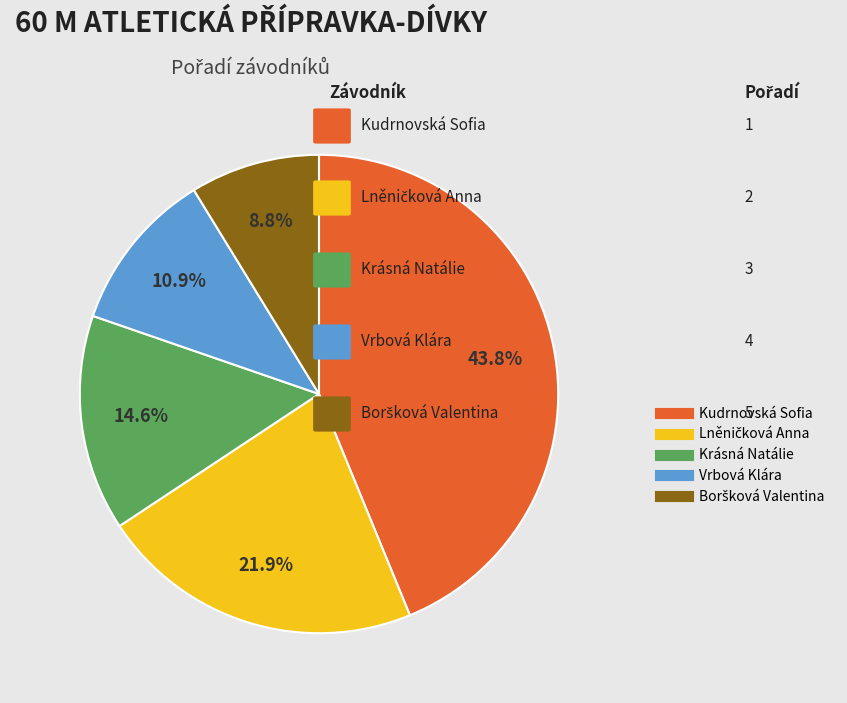

To the nearest percent, what portion does Kudrnovská Sofia represent?

44%